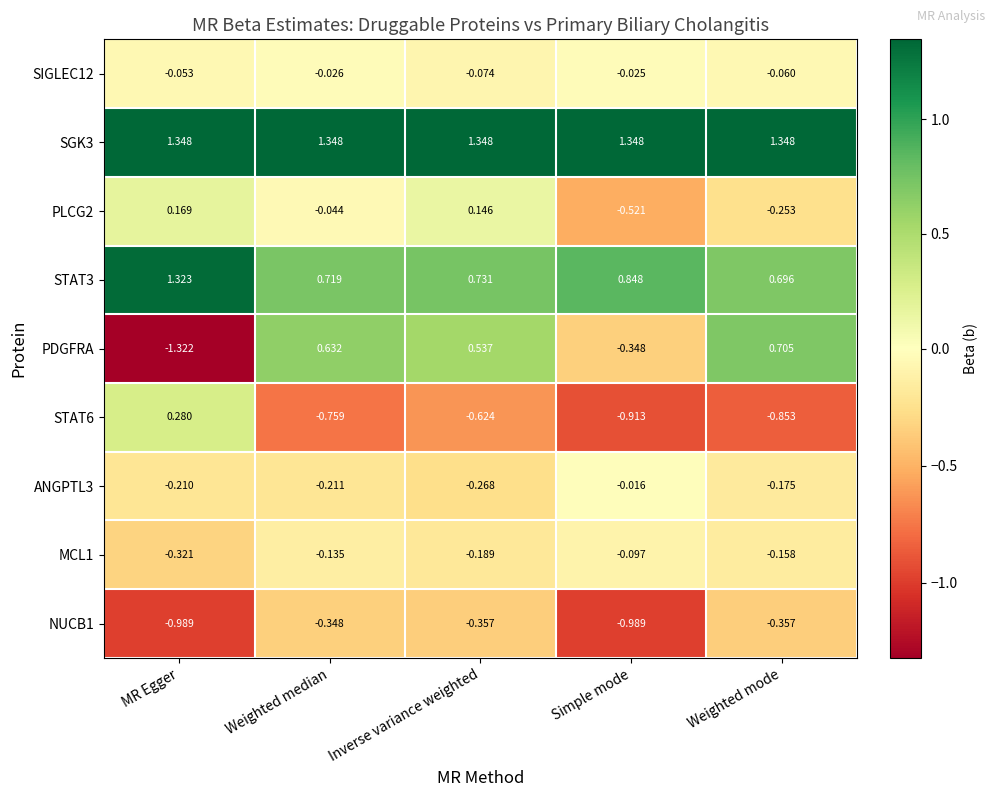

At how many categories does at least one series exceed 0?

5